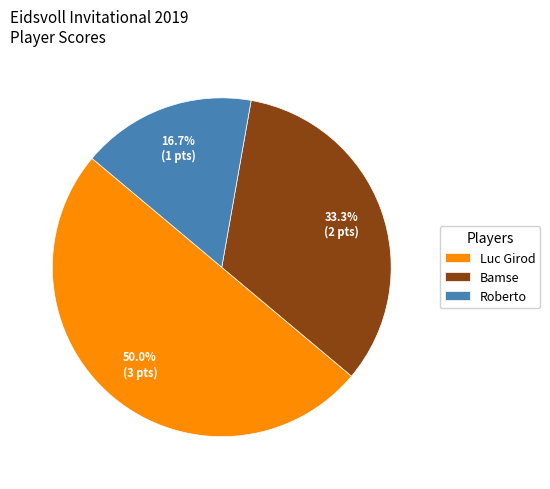

How many segments does this pie chart have?

3